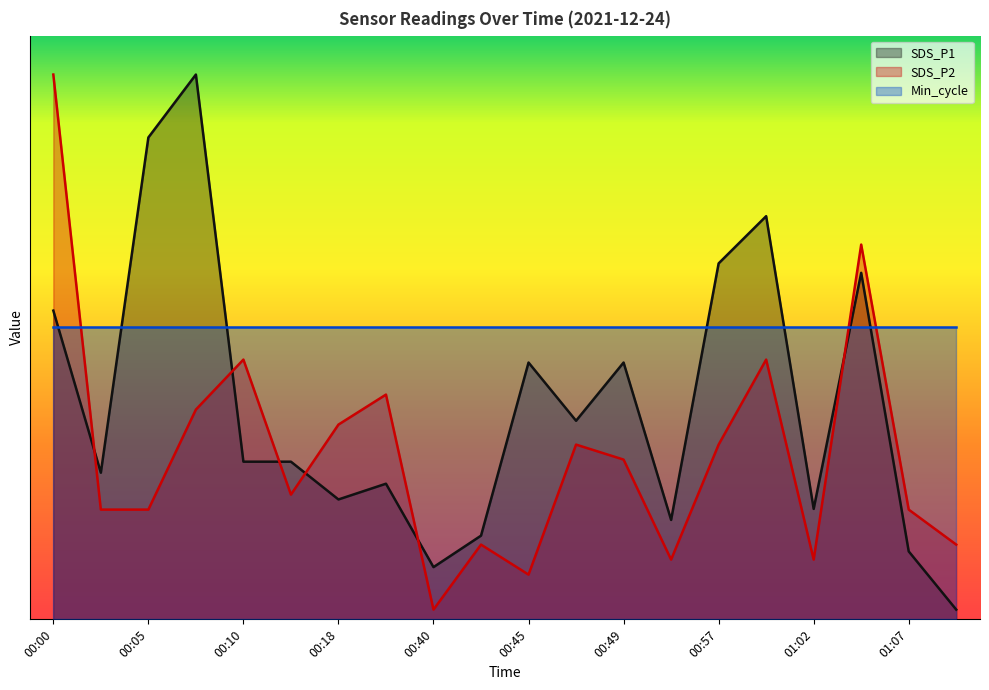

In SDS_P1, how many points are higher than both neighbors (excluding endpoints)?

6